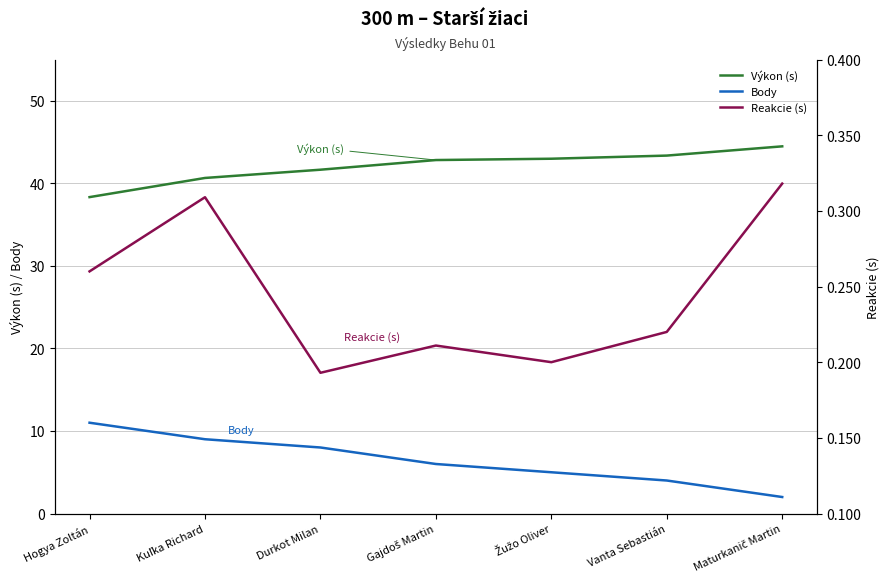

The Reakcie (s) series shows 0.1 at Vanta Sebastián. True or false?

False